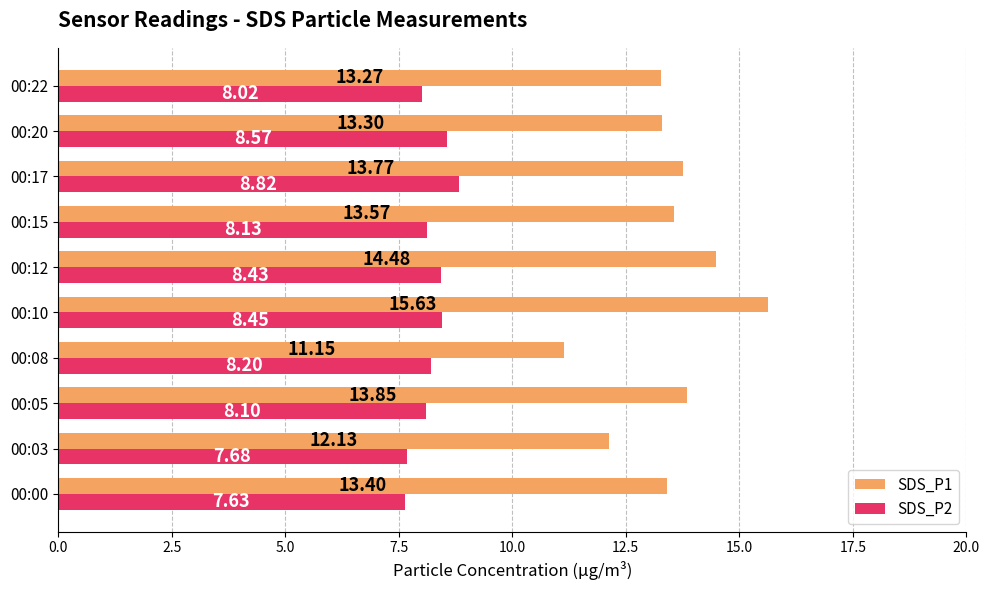

What is the difference between the maximum and second lowest values in the SDS_P1 series?

3.5